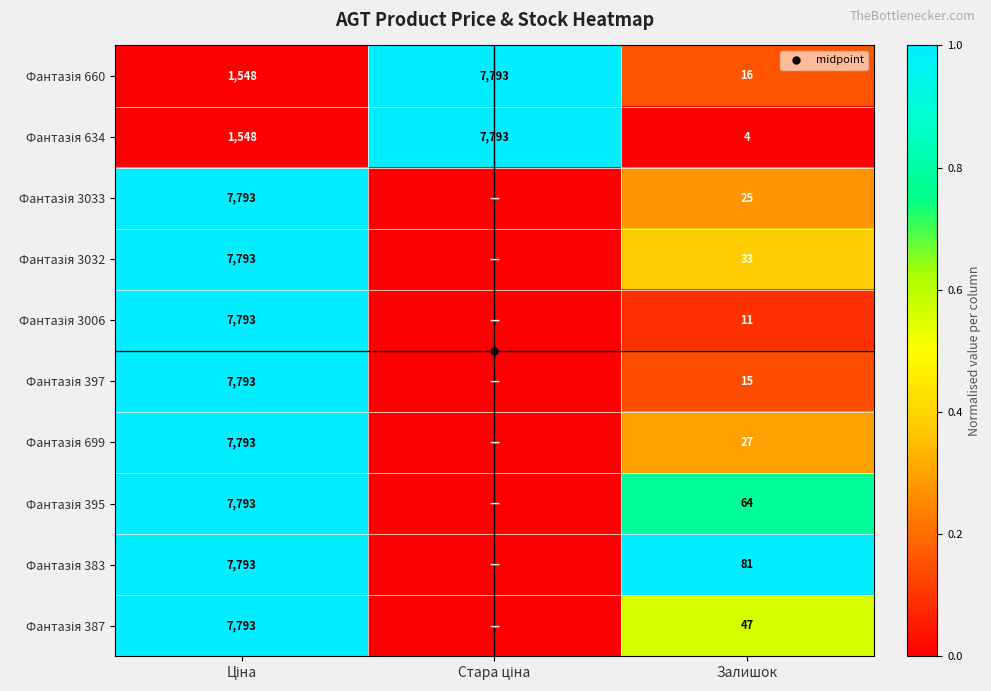

At how many categories does at least one series exceed 0?

3